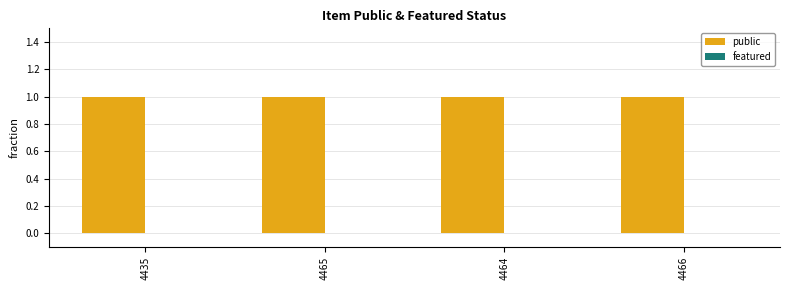

Reading right to left, extract all data points from this chart.

public: 4466=1	4464=1	4465=1	4435=1
featured: 4466=0	4464=0	4465=0	4435=0